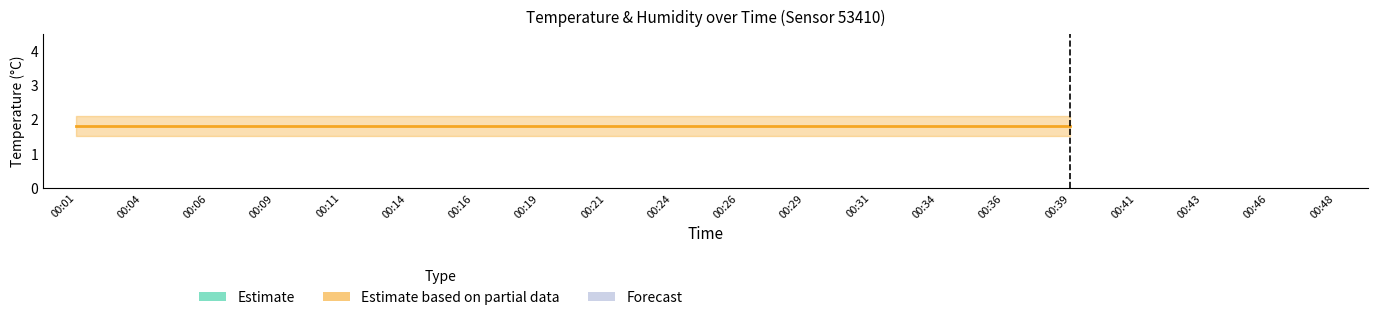

Rank the categories by value from highest to lowest.

00:01, 00:04, 00:06, 00:43, 00:46, 00:48, 00:09, 00:11, 00:14, 00:41, 00:16, 00:19, 00:21, 00:24, 00:39, 00:26, 00:31, 00:34, 00:36, 00:29